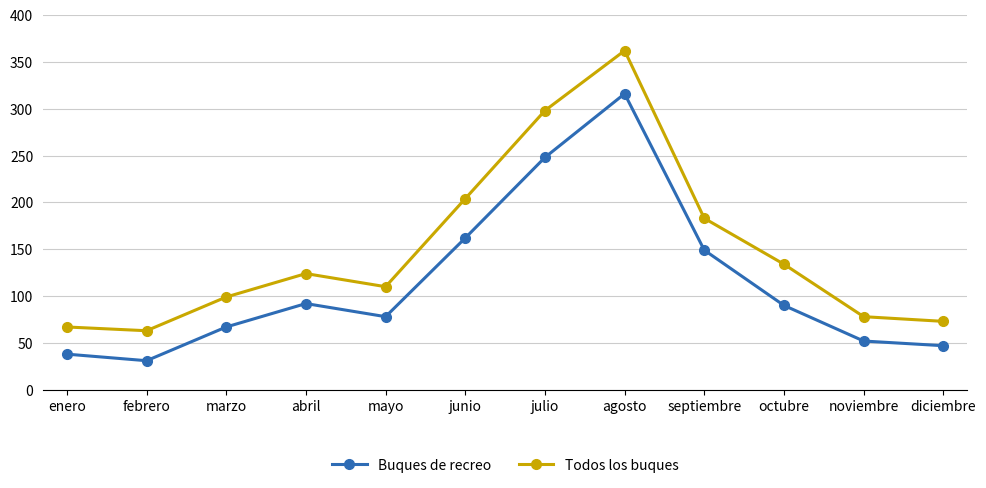

What is the sum of all Todos los buques values?

1795